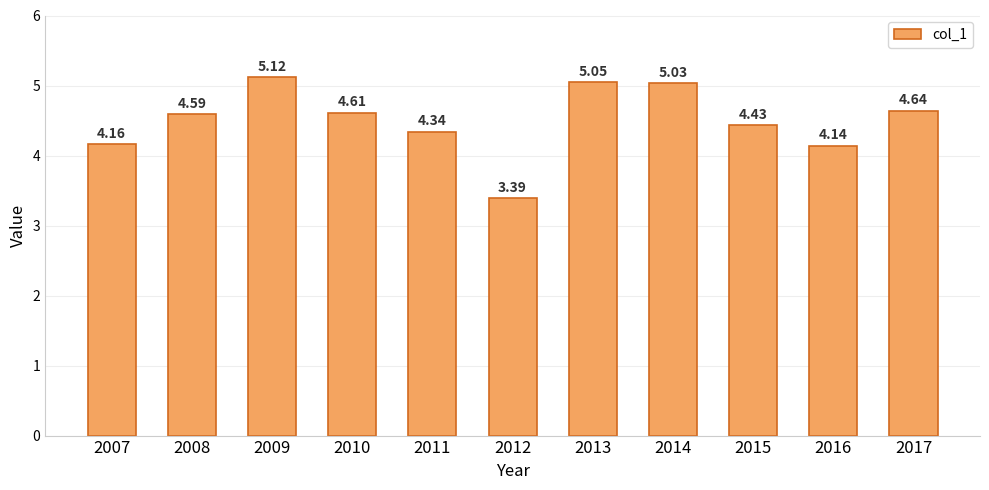

What is the change in value from 2007 to 2013?

+0.9